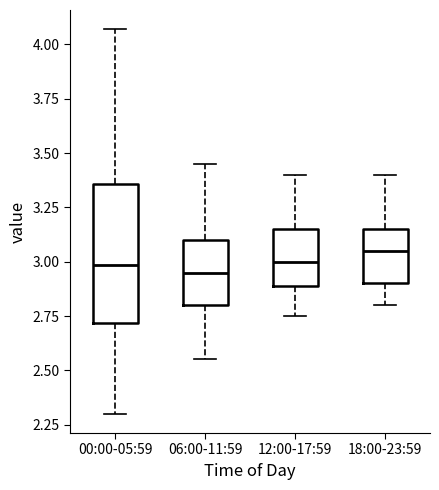

Where is the upper edge of the box for 12:00-17:59 on the y-axis? The values are not printed on the chart, so give them approximately, as read against the axis.

3.15